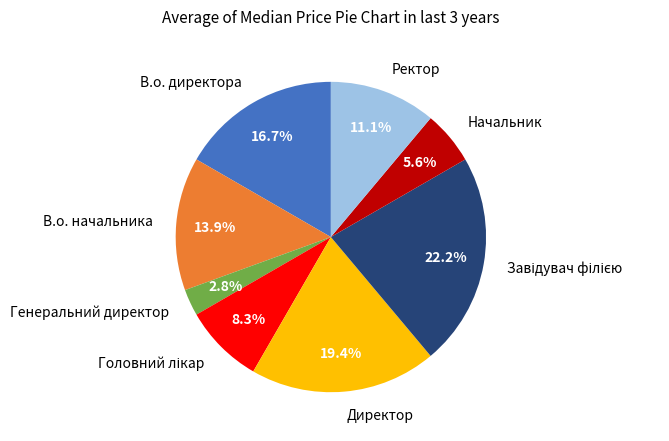

What percentage is the В.о. директора slice, to the nearest percent?

17%